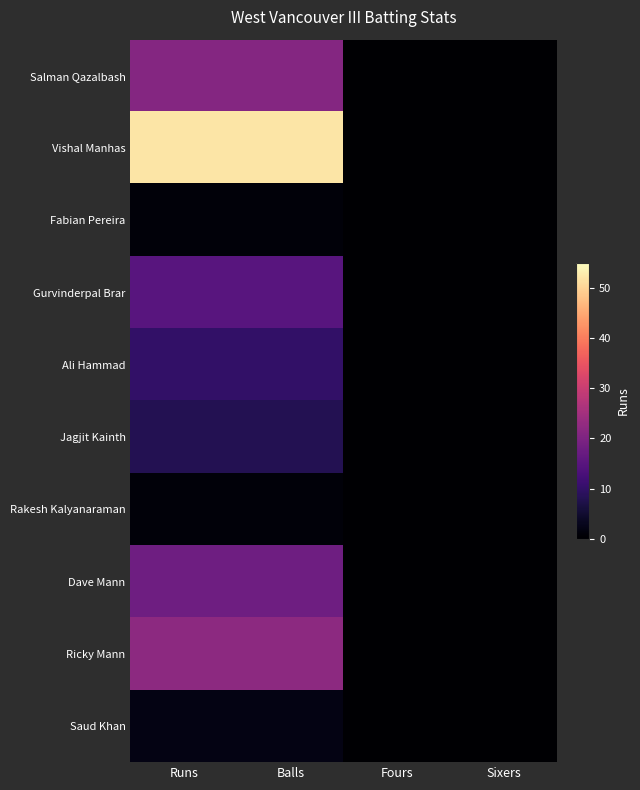

Rank the series by their maximum value, from lowest to highest.

Fabian Pereira, Rakesh Kalyanaraman, Saud Khan, Jagjit Kainth, Ali Hammad, Gurvinderpal Brar, Dave Mann, Salman Qazalbash, Ricky Mann, Vishal Manhas